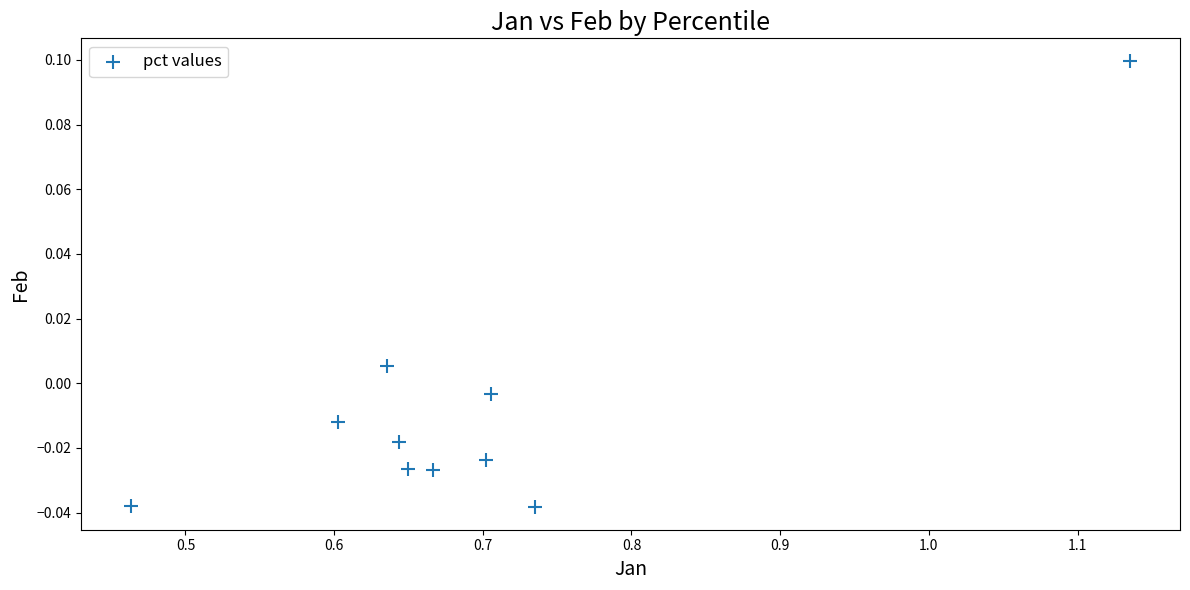

What is the range of X values (max minus min)?

0.7